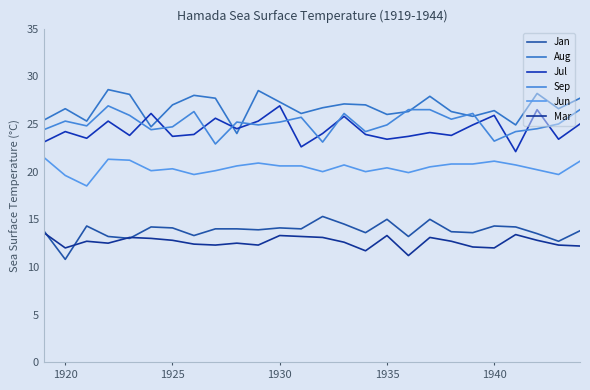

List the series in order of their peak value, highest first.

Aug, Jul, Sep, Jun, Jan, Mar